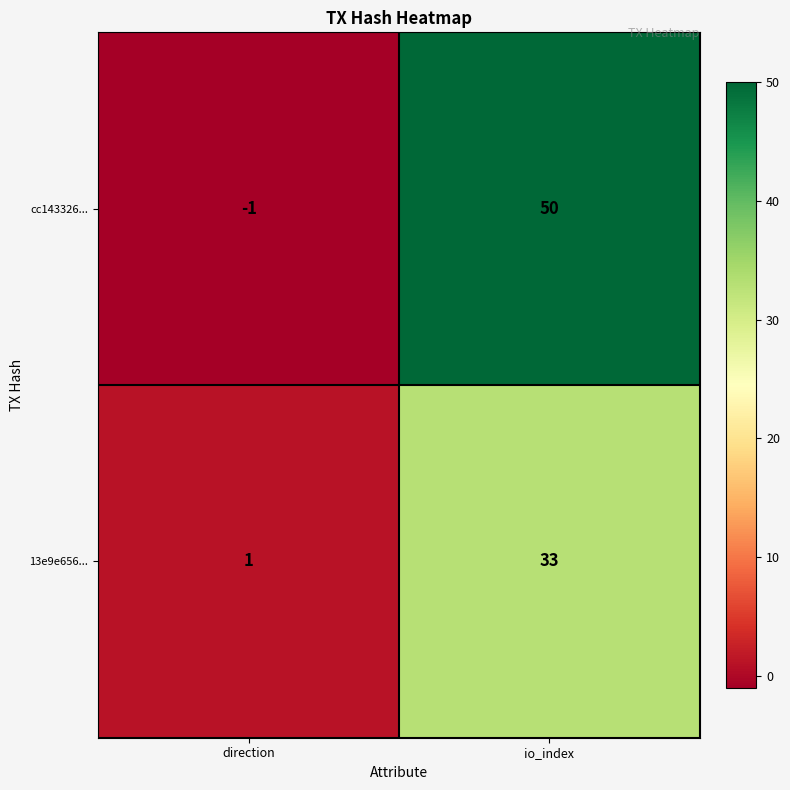

Rank the series by their average value, from highest to lowest.

cc143326..., 13e9e656...